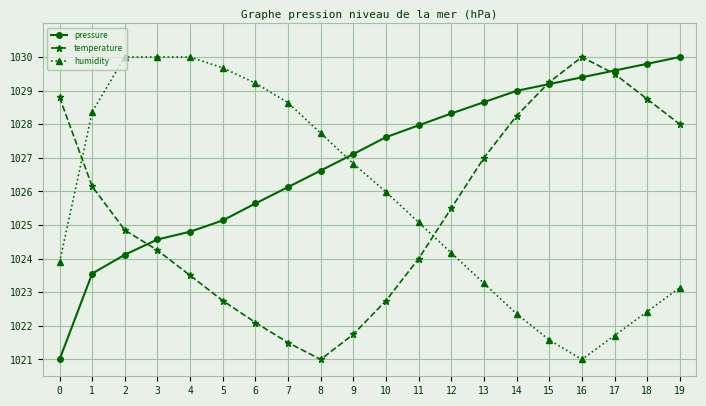

What is the smallest value displayed?

1021.0